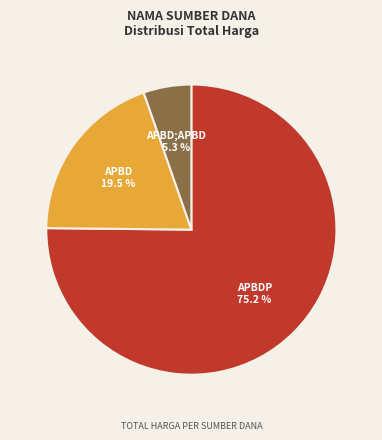

To the nearest percent, what is the difference between the APBDP and APBD;APBD slice percentages?

70%